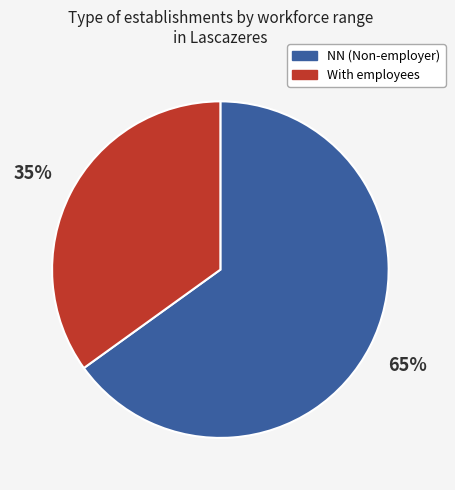

To the nearest percent, what is the average slice percentage?

50%